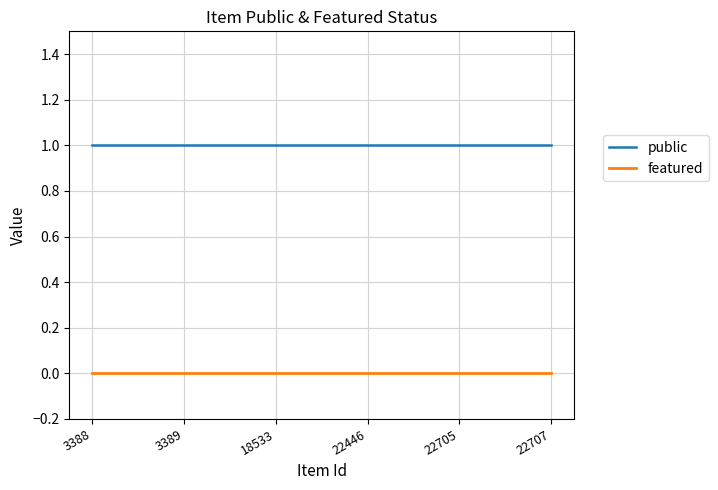

What is the total value across all series at 22446?

1